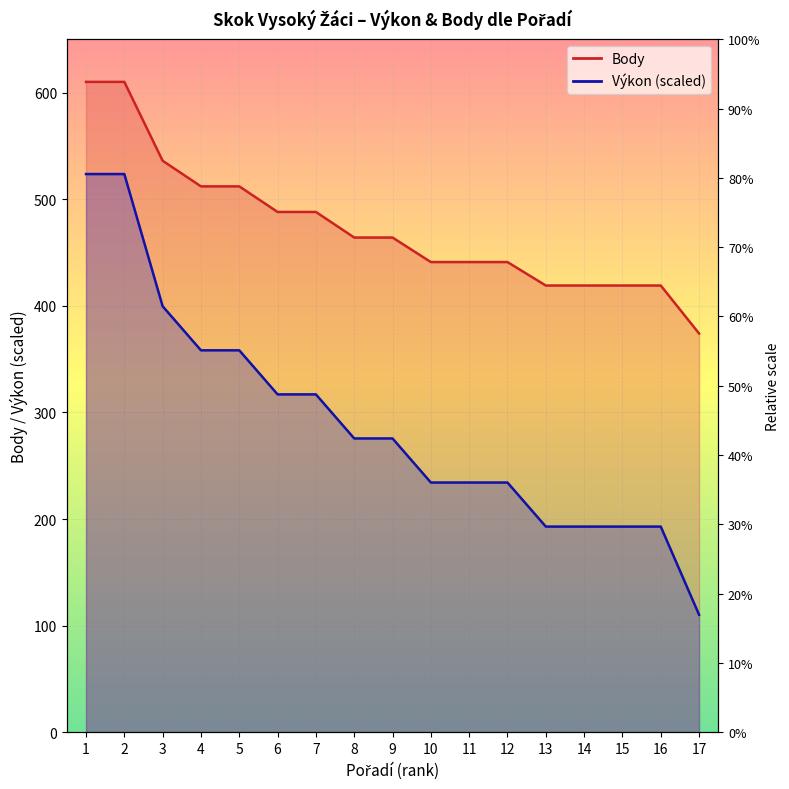

Reading right to left, what are all the values shown in this chart?

Výkon: 110.2	192.9	192.9	192.9	192.9	234.2	234.2	234.2	275.6	275.6	316.9	316.9	358.2	358.2	399.6	523.6	523.6
Body: 374.0	419.0	419.0	419.0	419.0	441.0	441.0	441.0	464.0	464.0	488.0	488.0	512.0	512.0	536.0	610.0	610.0